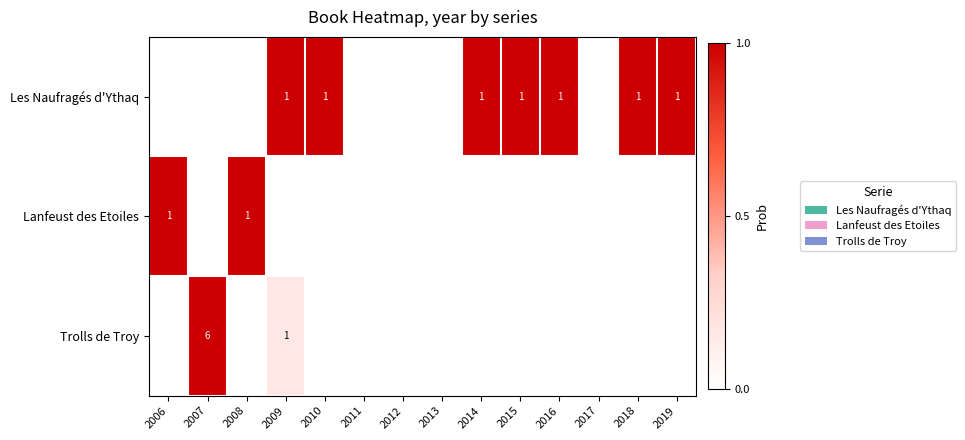

Is it true that Lanfeust des Etoiles equals 1 at 2006?

True